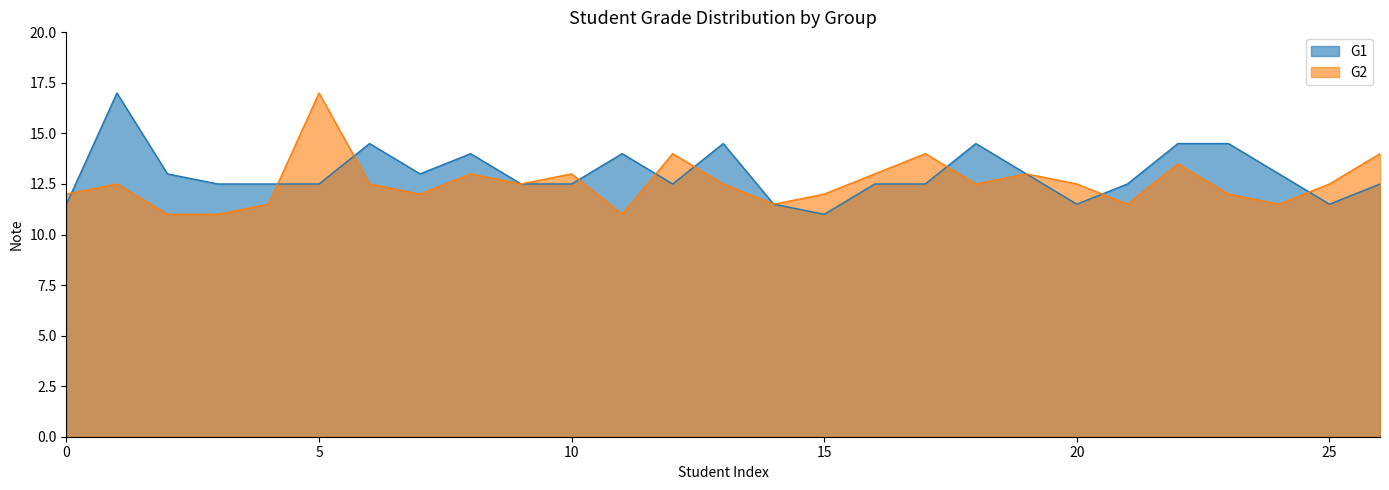

How many lines are shown in the chart?

2